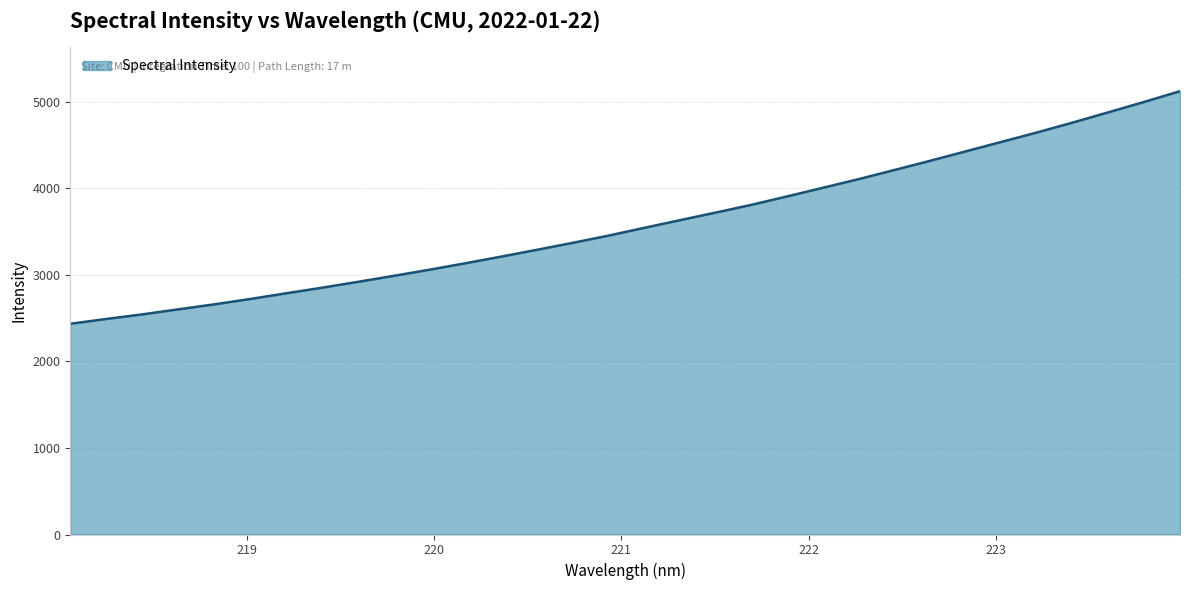

What is the difference between the maximum and minimum values?

2686.3